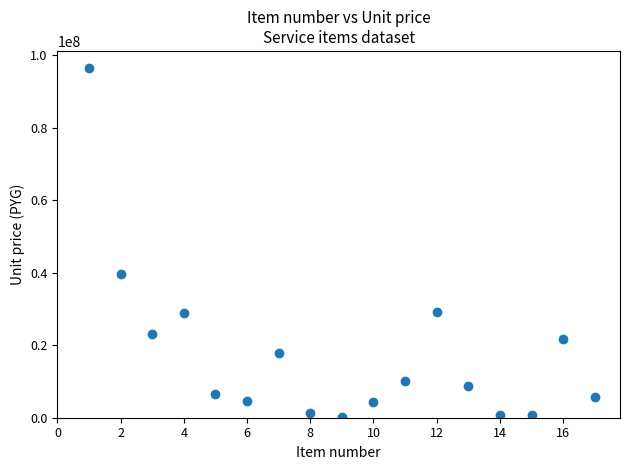

What Y value in the scatter plot is closest to 48271011?

39676141